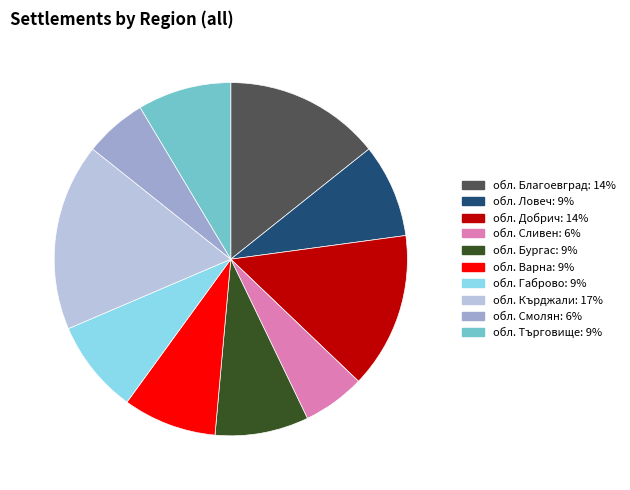

Do обл. Кърджали and обл. Ловеч together represent more than half of the pie?

No